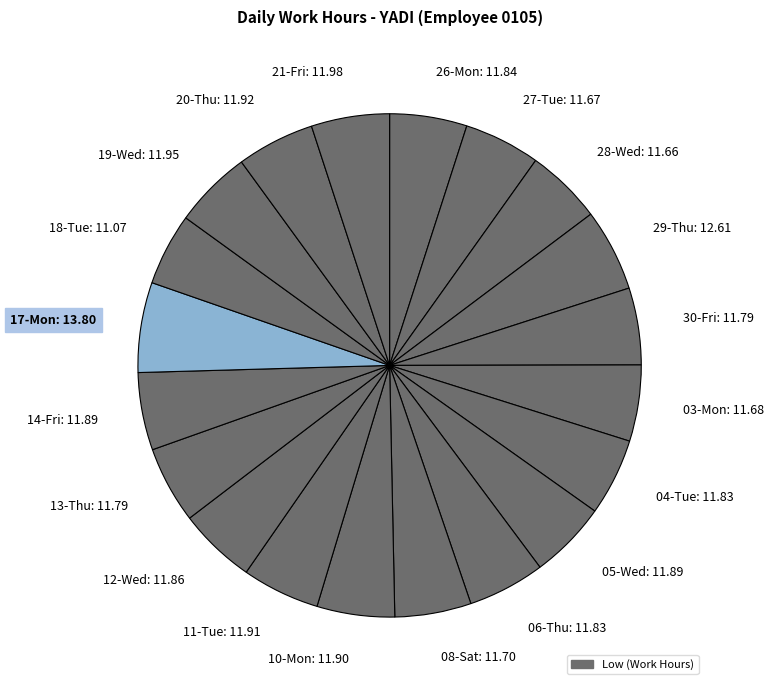

Count the number of slices in the pie.

20